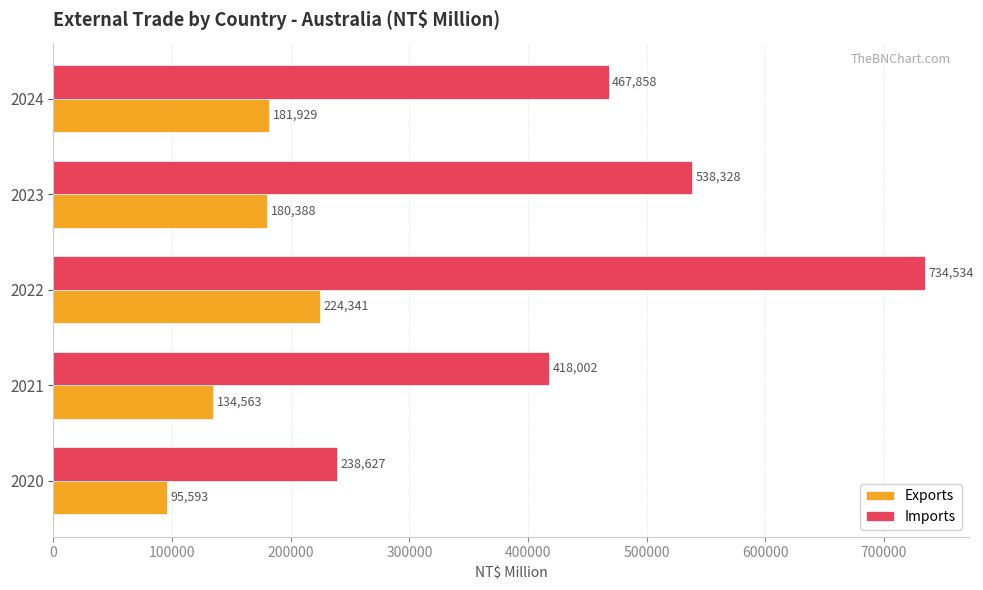

What is the difference between the maximum and minimum values in the Exports series?

128748